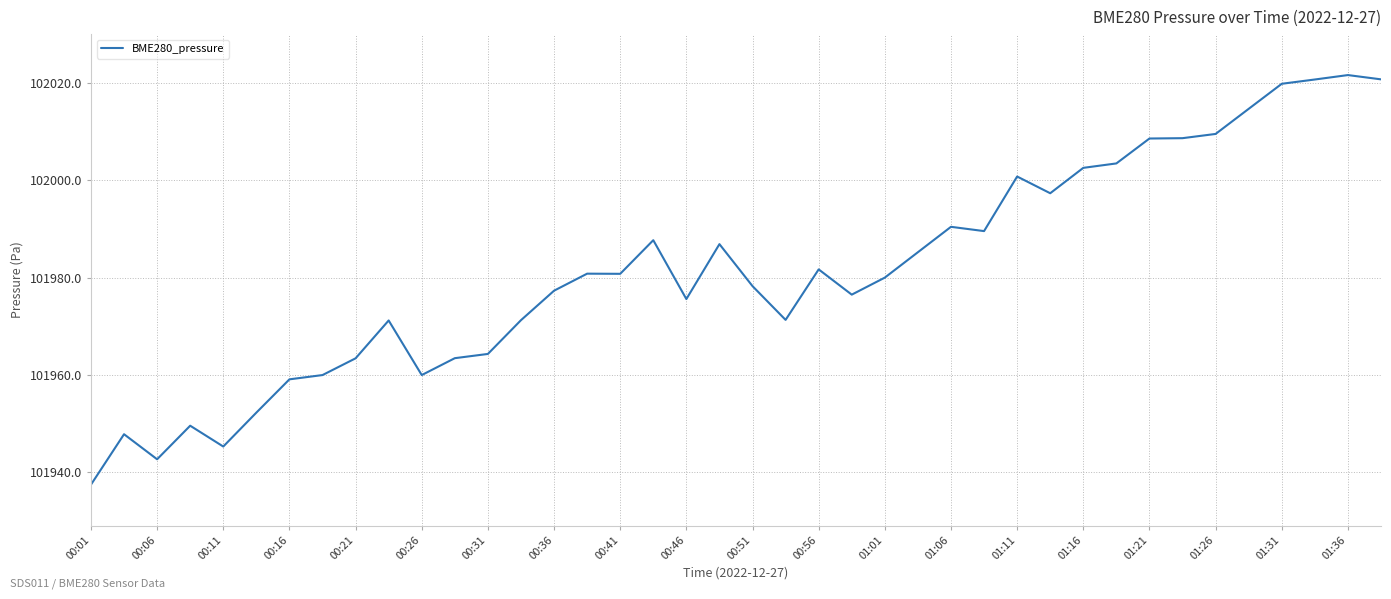

What is the greatest value displayed?

102021.6